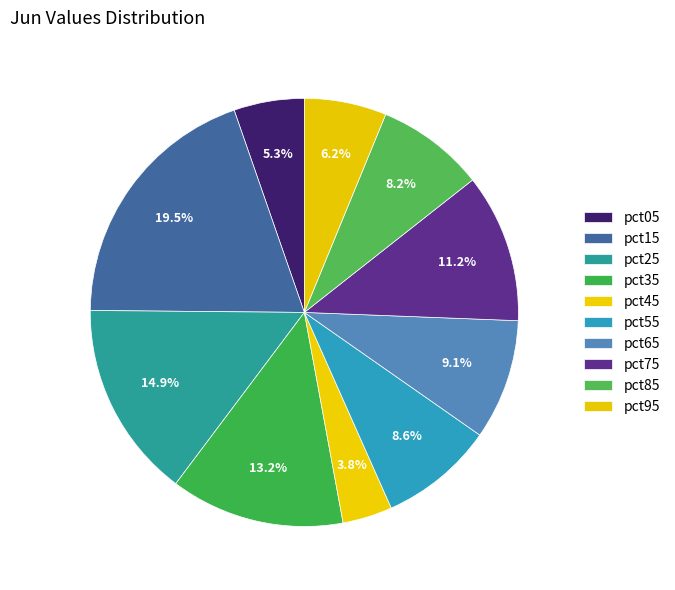

Combined, what portion of the pie is pct55 and pct65?

17.7%